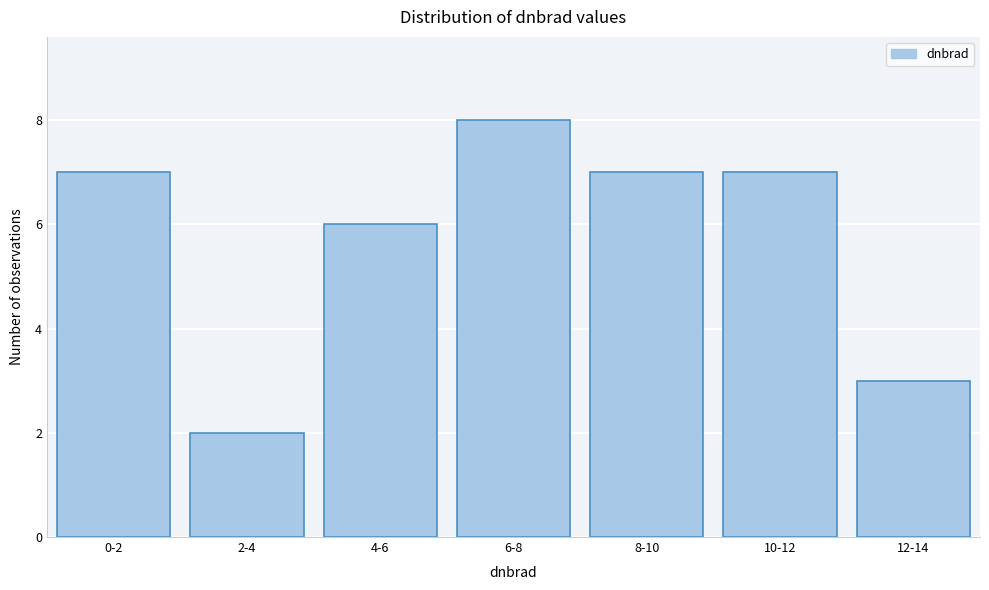

Reading right to left, extract all data points from this chart.

3	7	7	8	6	2	7